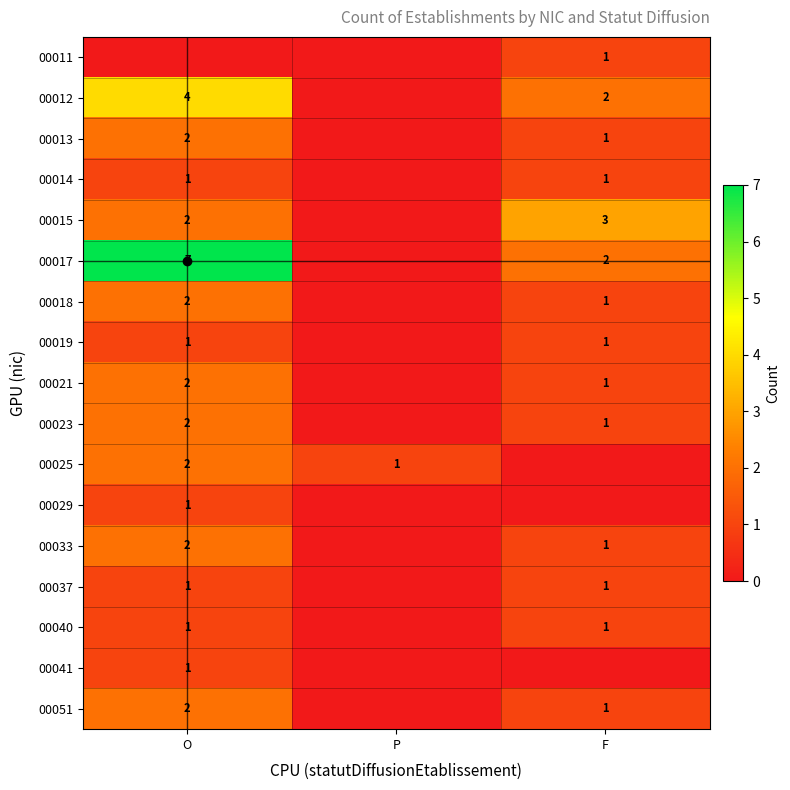

What is the sum of the 00021 values at O and F?

3